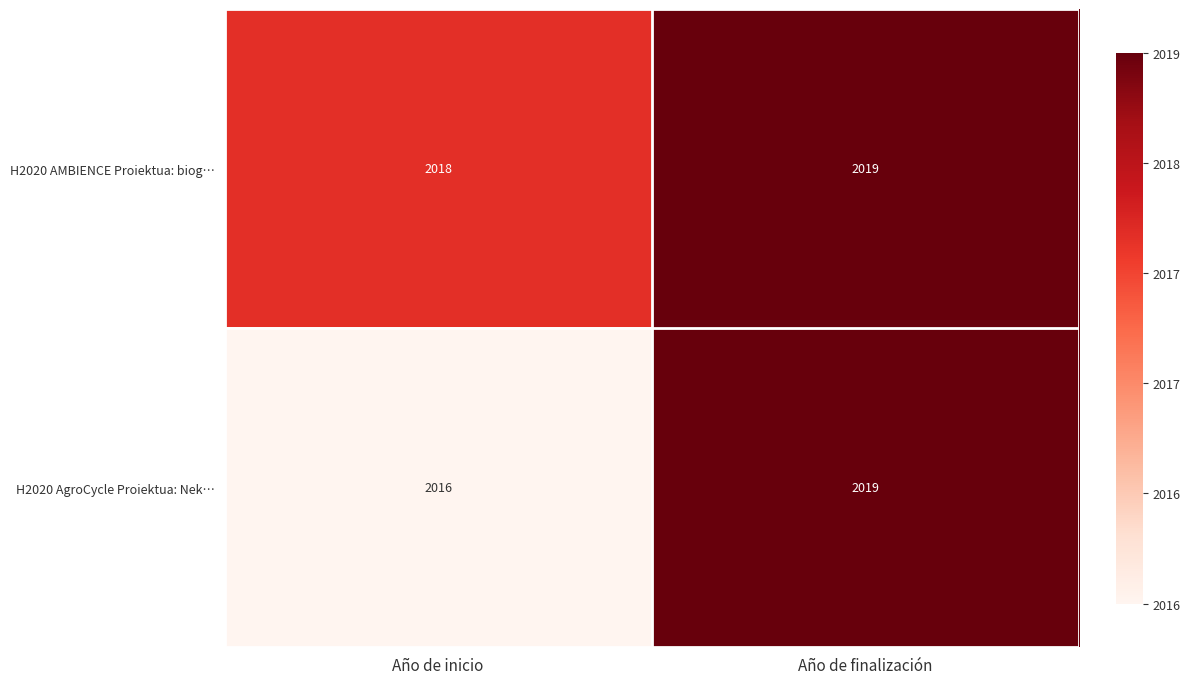

Rank the categories by H2020 AgroCycle Proiektua: Nek… value from lowest to highest.

Año de inicio, Año de finalización